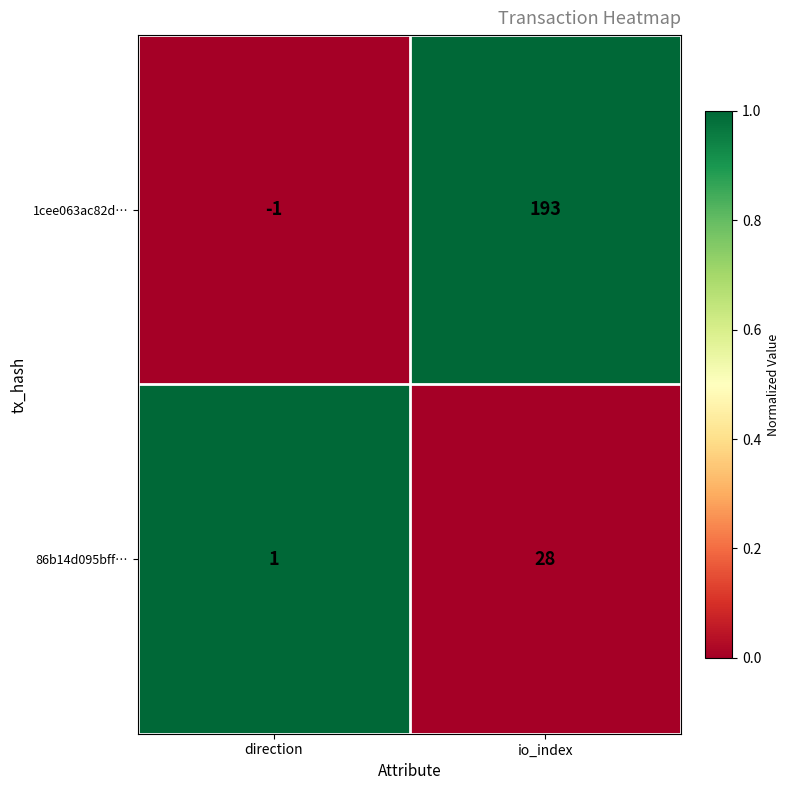

How many series are shown in this chart?

2